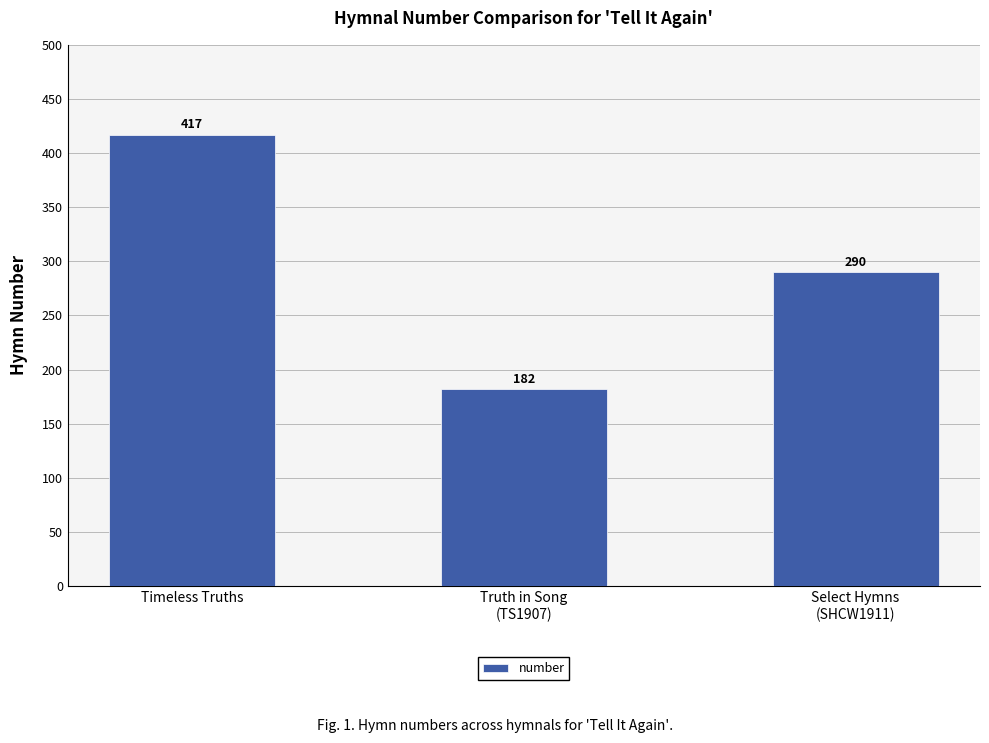

What is the smallest value displayed?

182